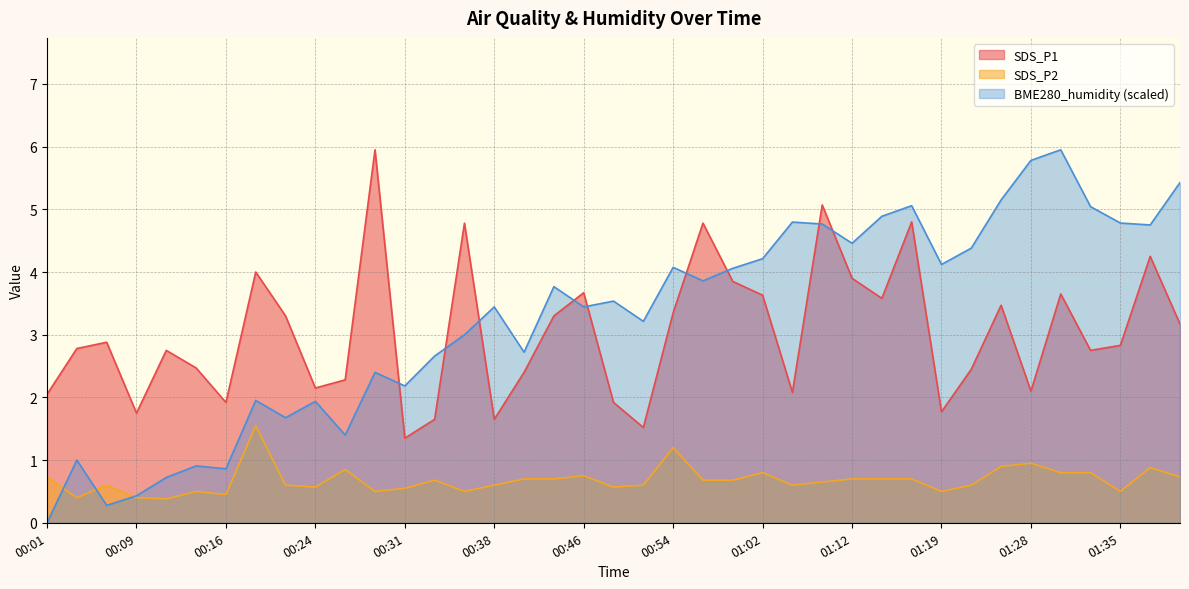

At which category does SDS_P1 reach its first local valley?

00:09